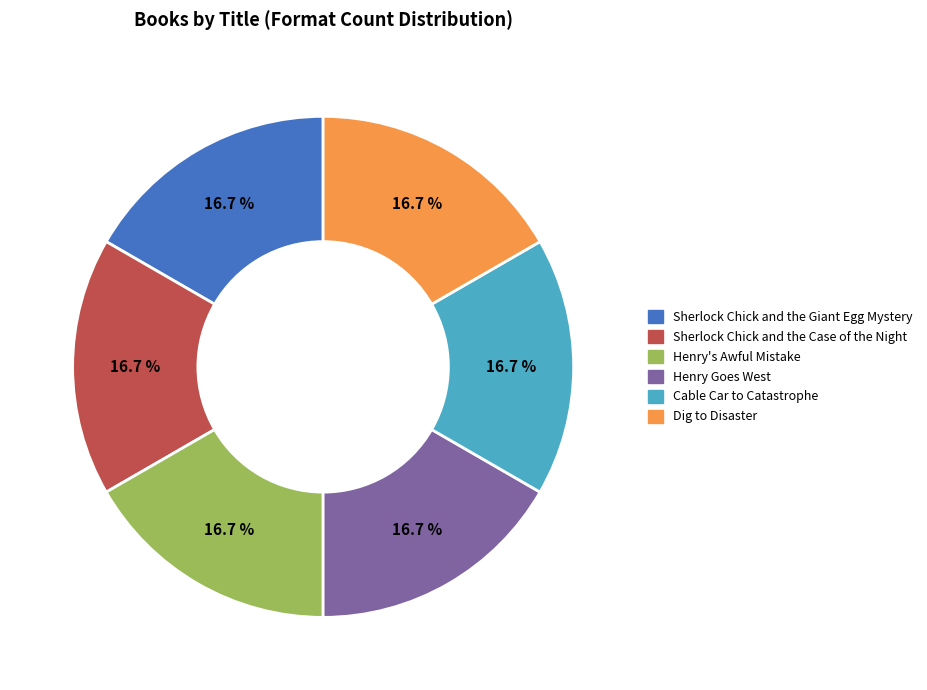

Is it true that Sherlock Chick and the Giant Egg Mystery is 8% of the pie?

False